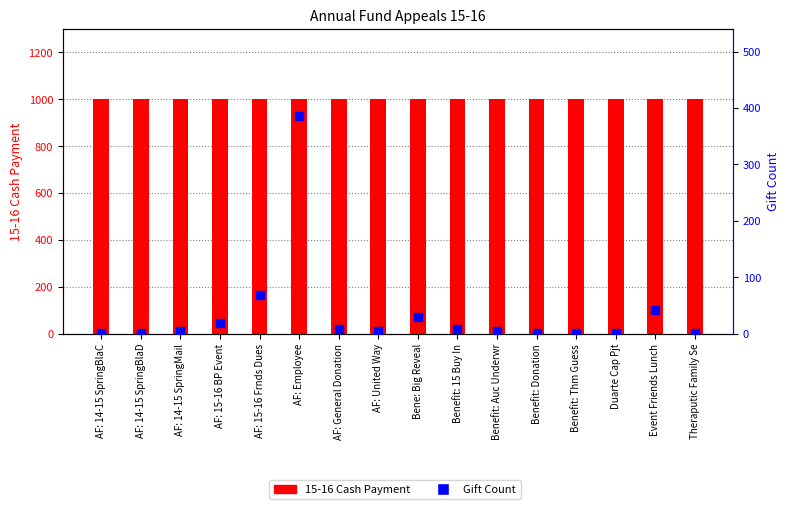

What is the total value across all series at Duarte Cap Pjt?

1001